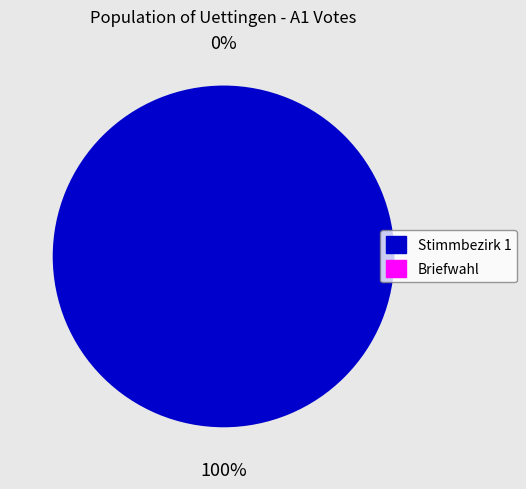

To the nearest percent, what is the combined percentage of Uettingen Briefwahl (11) and Uettingen Stimmbezirk 1 (1)?

100%